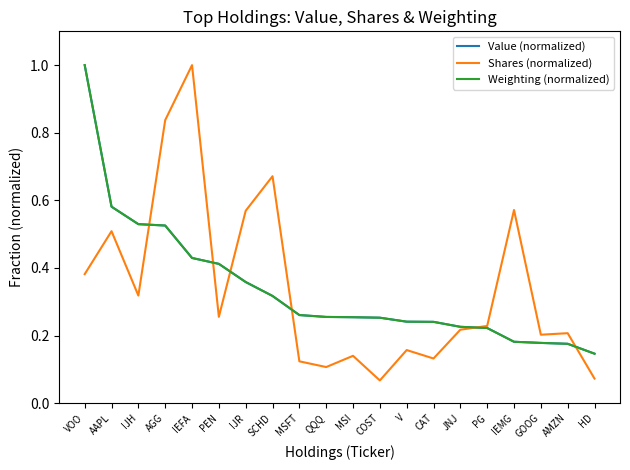

How many lines are shown in the chart?

3